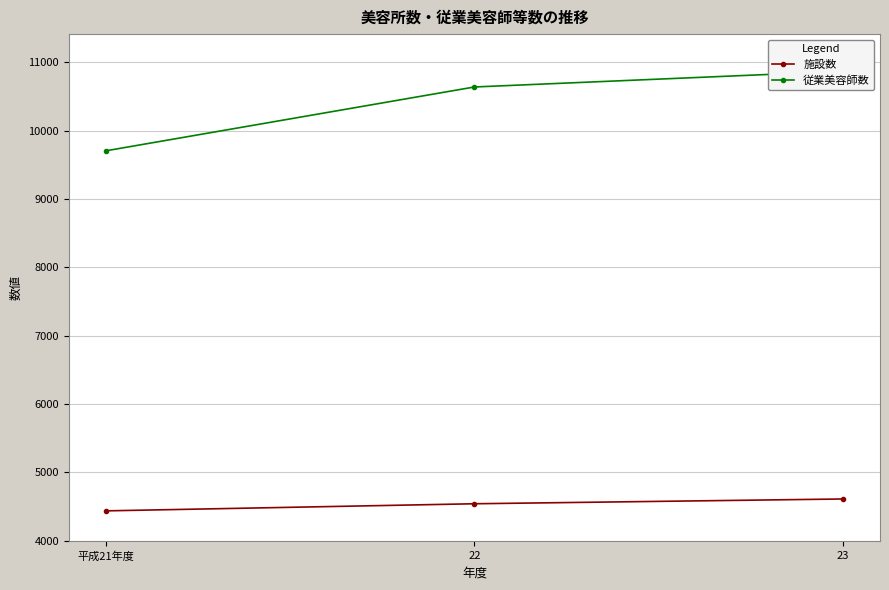

What is the highest value of the 施設数 series?

4610